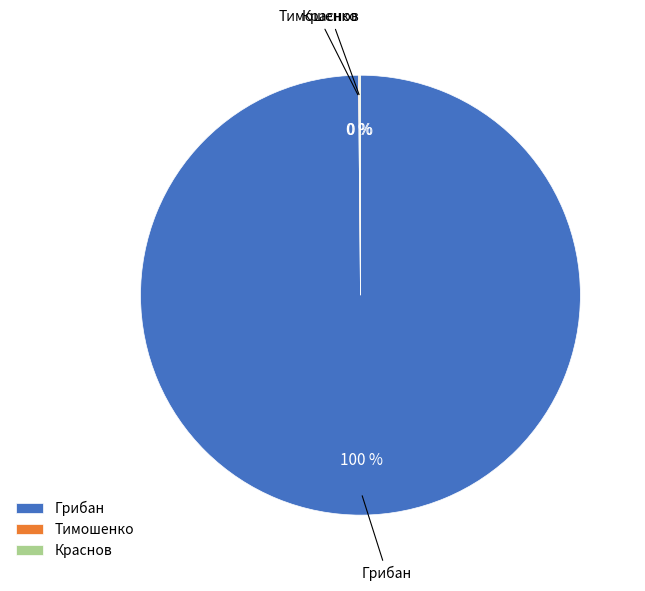

Which category accounts for the majority?

Грибан